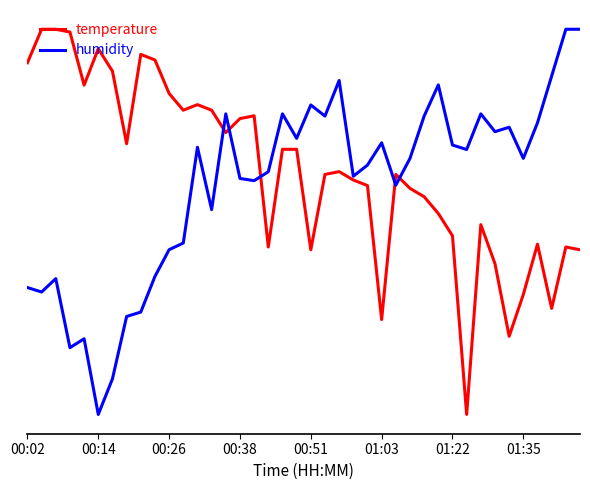

Does the chart have visible grid lines?

No